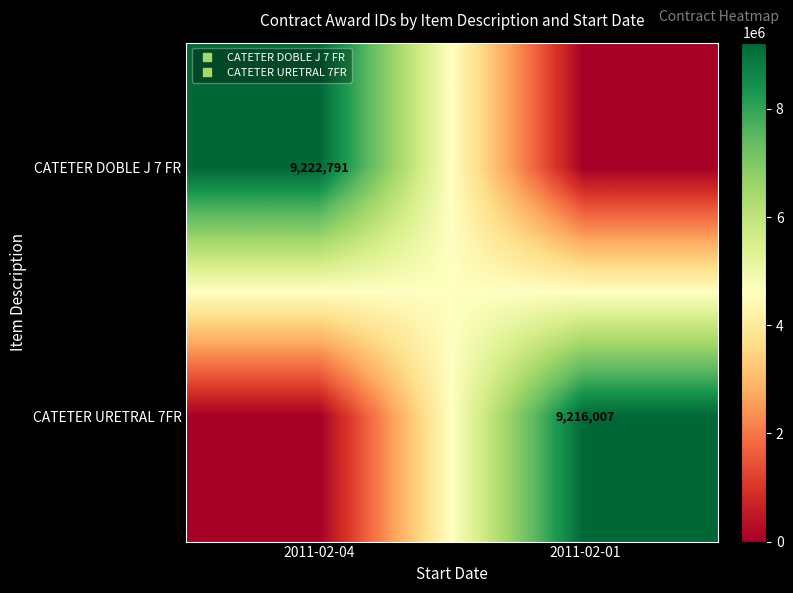

The value of CATETER URETRAL 7FR at 2011-02-04 is 0. True or false?

True